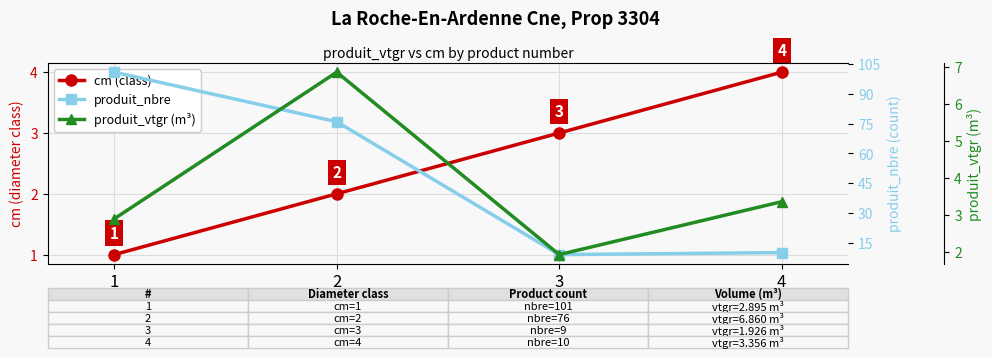

True or false: cm (class) and produit_nbre cross at least once.

False